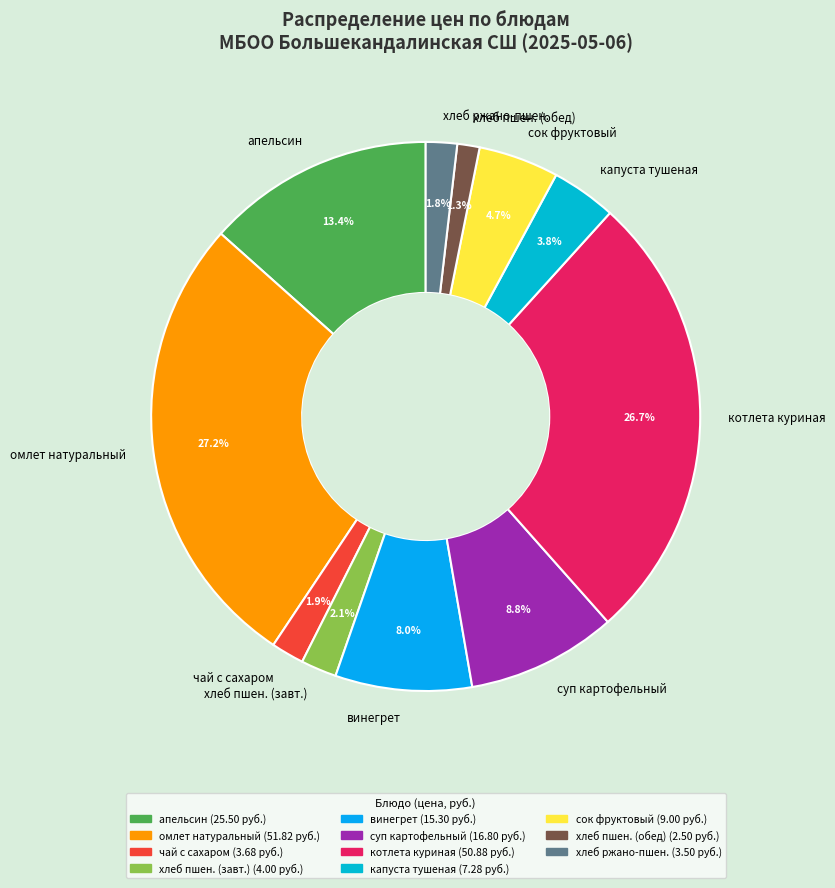

Which has a higher value, хлеб пшен. (обед) or котлета куриная?

котлета куриная